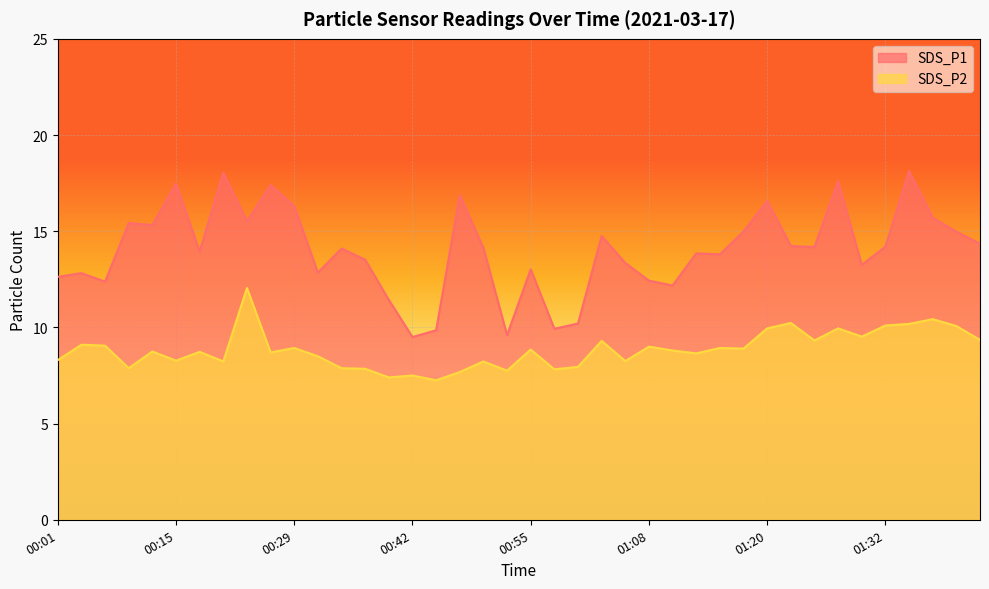

At which category does SDS_P1 reach its first local valley?

00:07